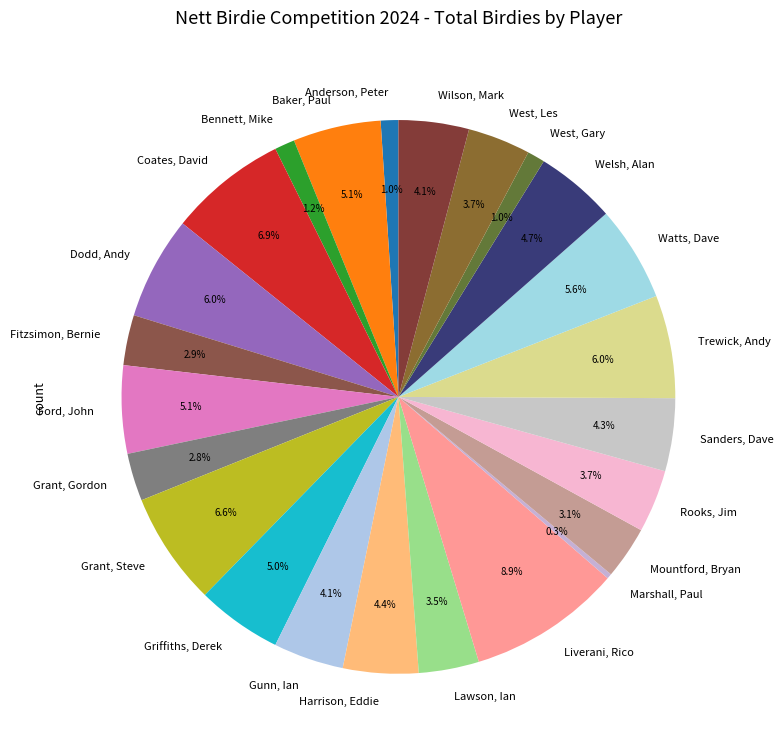

How many slices are in this pie chart?

24